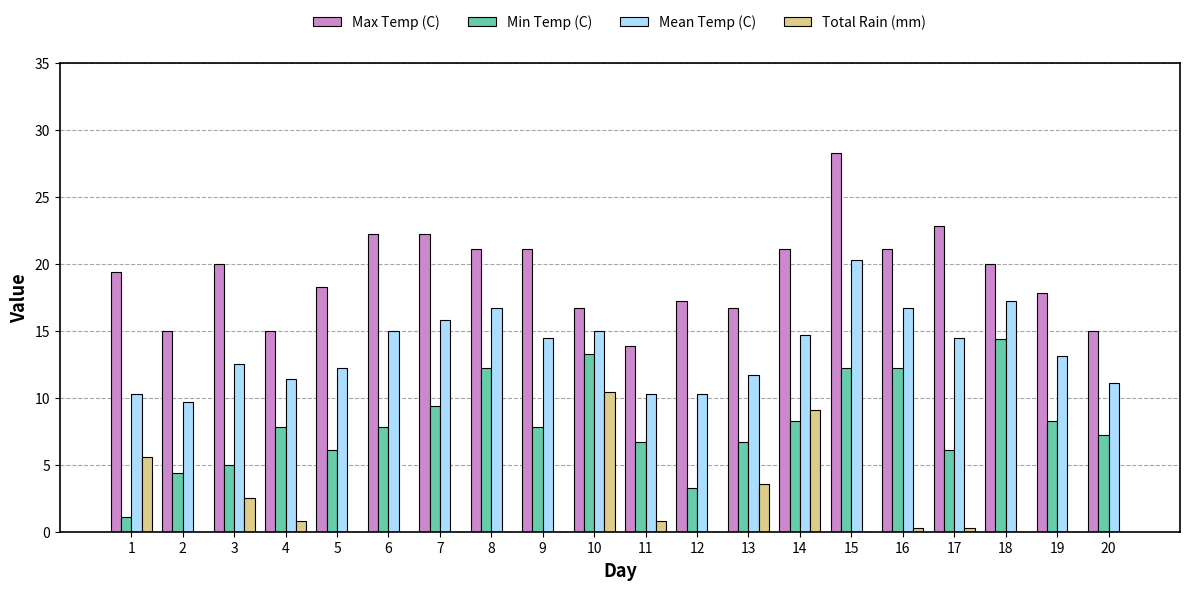

What is the total value across all series at 3?

40.0